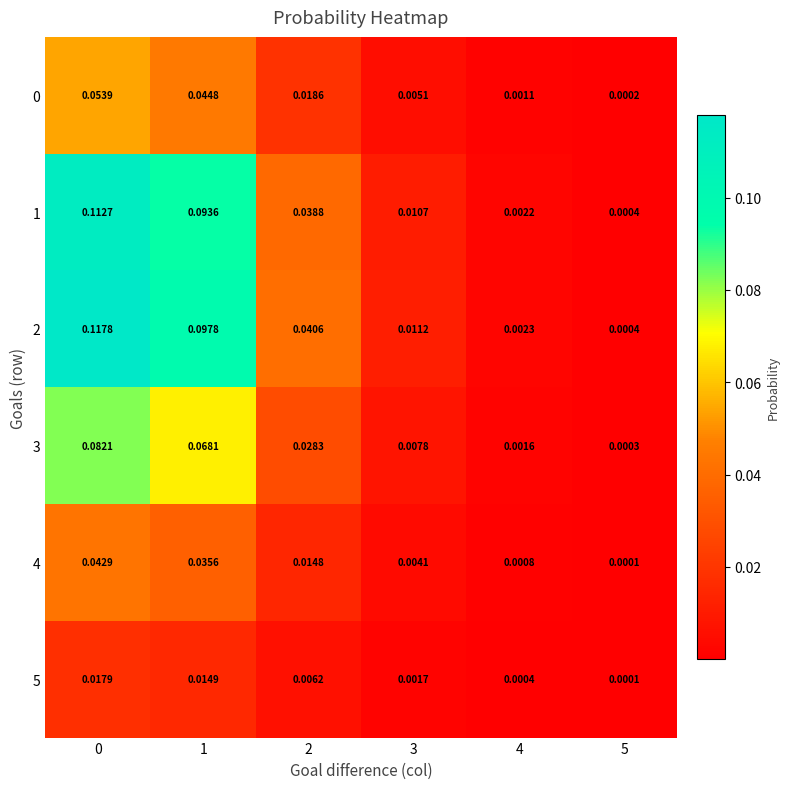

Is the value of 5 at 3 greater than the value of 4 at 5?

Yes